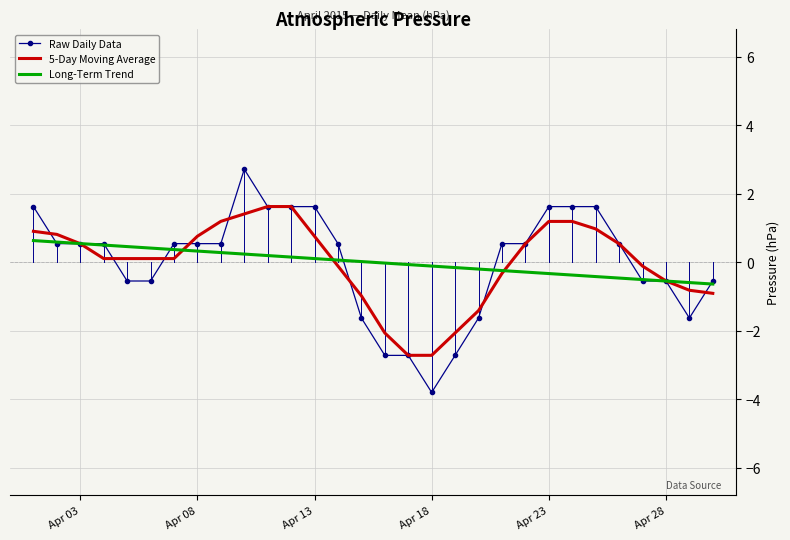

Which series has the largest range (max minus min)?

Raw Daily Data